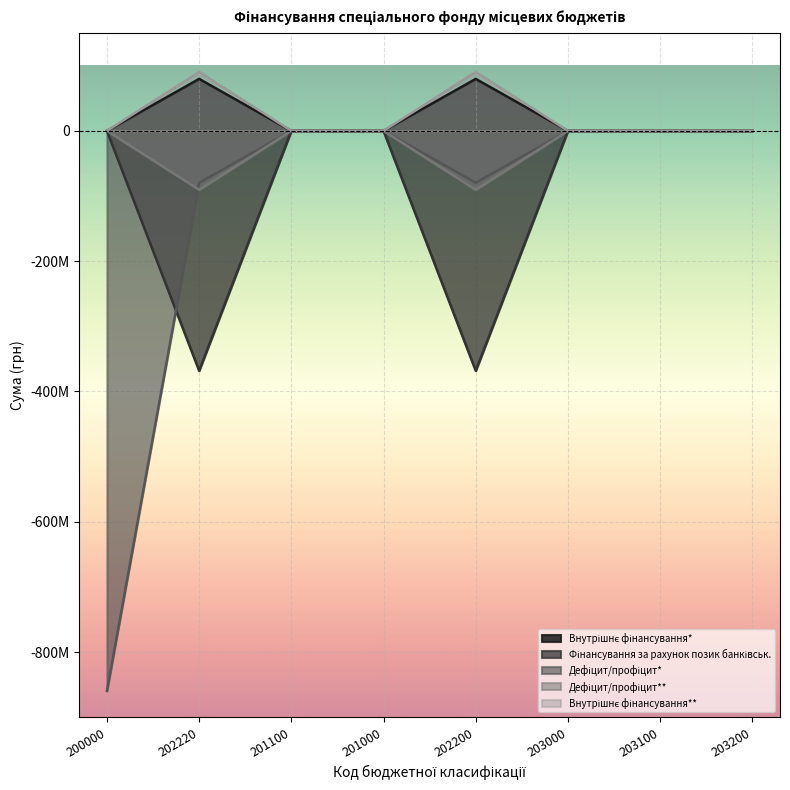

Reading left to right, extract all data points from this chart.

Внутрішнє фінансування*: 0.0	79695706.5	0.0	0.0	79695706.5	0.0	0.0	0.0
Фінансування за рахунок позик банківськ.: 0.0	-368239000.0	0.0	0.0	-368239000.0	0.0	0.0	0.0
Дефіцит/профіцит*: -859498517.0	-79695706.5	0.0	0.0	-79695706.5	0.0	0.0	0.0
Дефіцит/профіцит**: 0.0	-90379009.1	0.0	0.0	-90379009.1	0.0	0.0	0.0
Внутрішнє фінансування**: 0.0	90379009.1	0.0	0.0	90379009.1	0.0	0.0	0.0